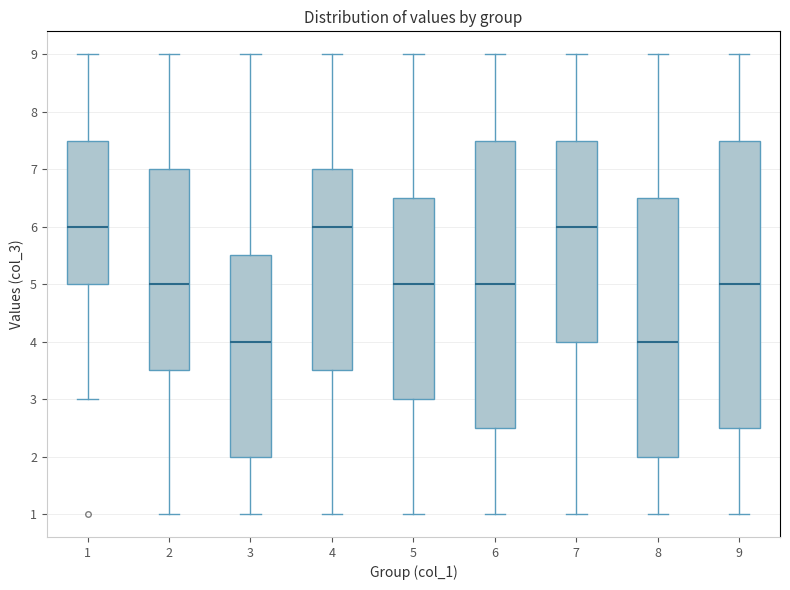

Reading left to right, read every box against the y-axis: the position of its median line, the range the box covers, and the ends of its whiskers. The values are not printed on the chart, so give them approximately, as read against the axis.

1: median 6.0, box 5.0 to 7.5, whiskers 3.0 to 9.0
2: median 5.0, box 3.5 to 7.0, whiskers 1.0 to 9.0
3: median 4.0, box 2.0 to 5.5, whiskers 1.0 to 9.0
4: median 6.0, box 3.5 to 7.0, whiskers 1.0 to 9.0
5: median 5.0, box 3.0 to 6.5, whiskers 1.0 to 9.0
6: median 5.0, box 2.5 to 7.5, whiskers 1.0 to 9.0
7: median 6.0, box 4.0 to 7.5, whiskers 1.0 to 9.0
8: median 4.0, box 2.0 to 6.5, whiskers 1.0 to 9.0
9: median 5.0, box 2.5 to 7.5, whiskers 1.0 to 9.0